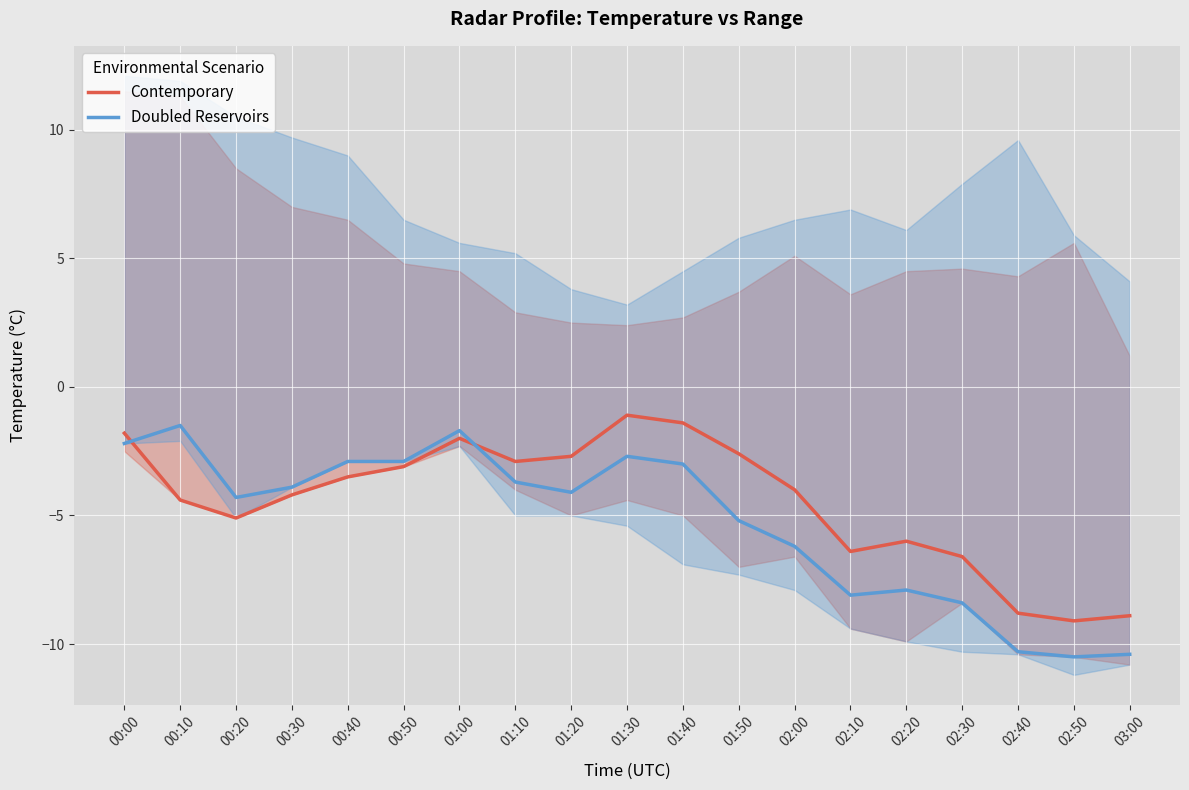

What position from the left is 02:50?

18